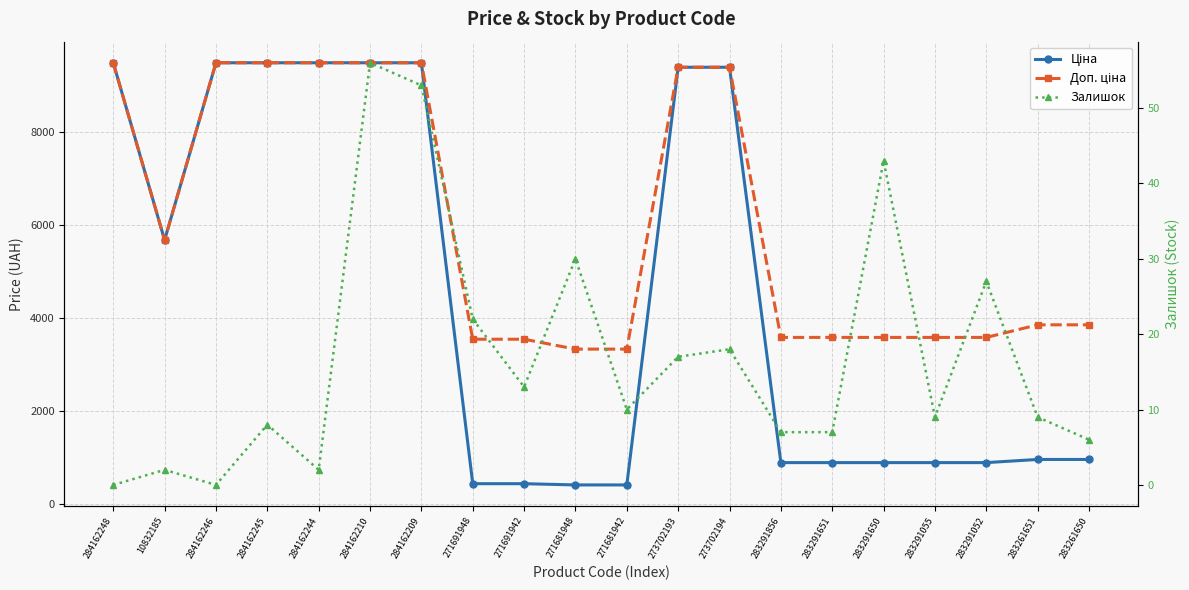

What is the value of the Залишок point at the 18th from the left?

27.0